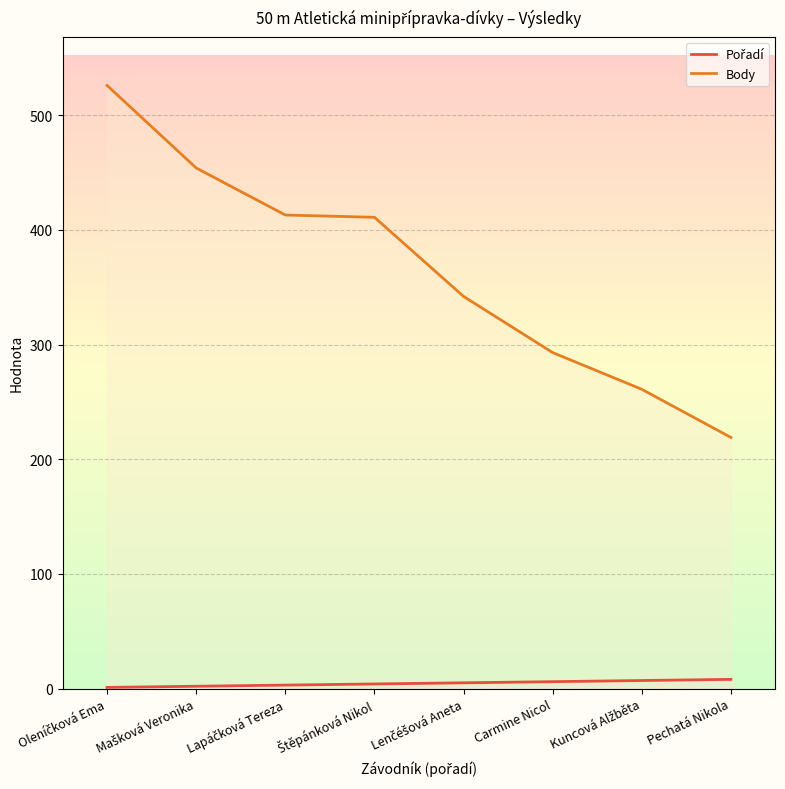

What is the total value across all series at Štěpánková Nikol?

415